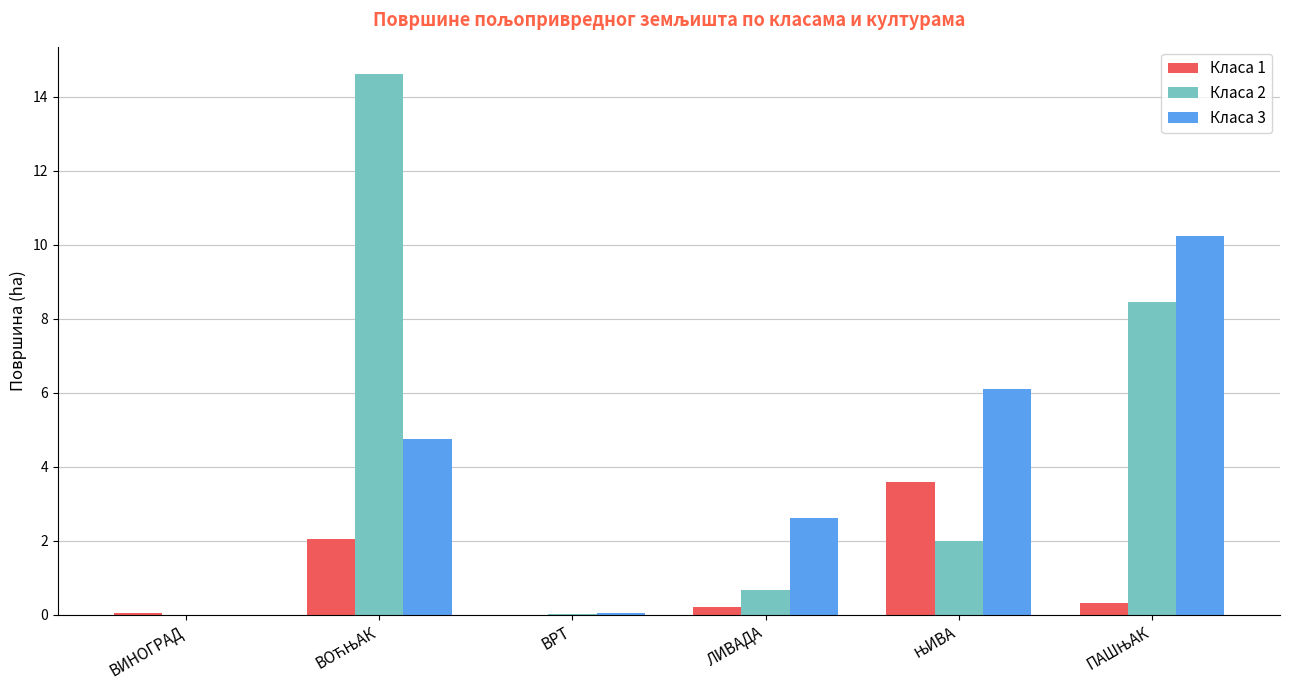

Does the chart contain stacked bars?

No